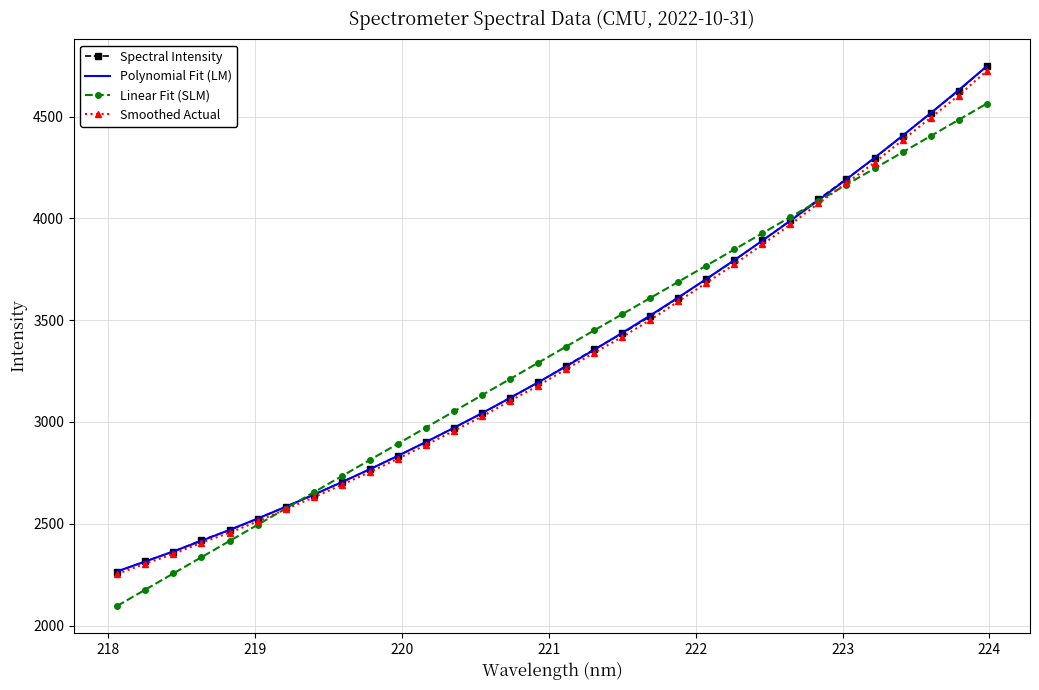

What is the maximum value for Polynomial Fit (LM)?

4745.7